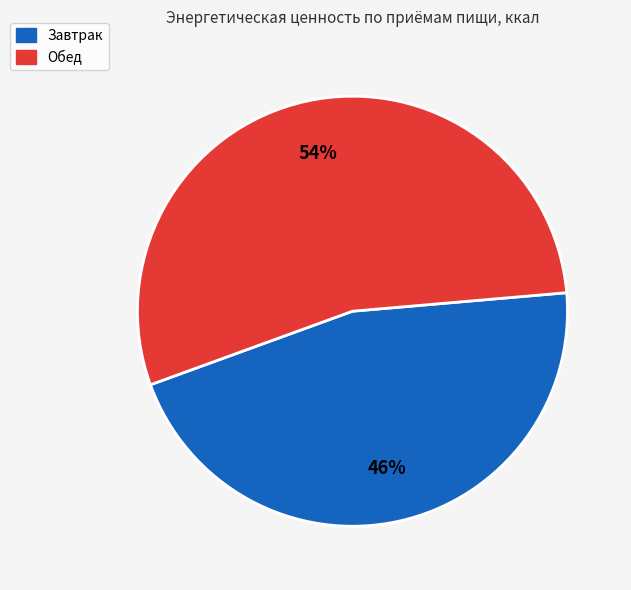

Which has a higher value, Завтрак or Обед?

Обед